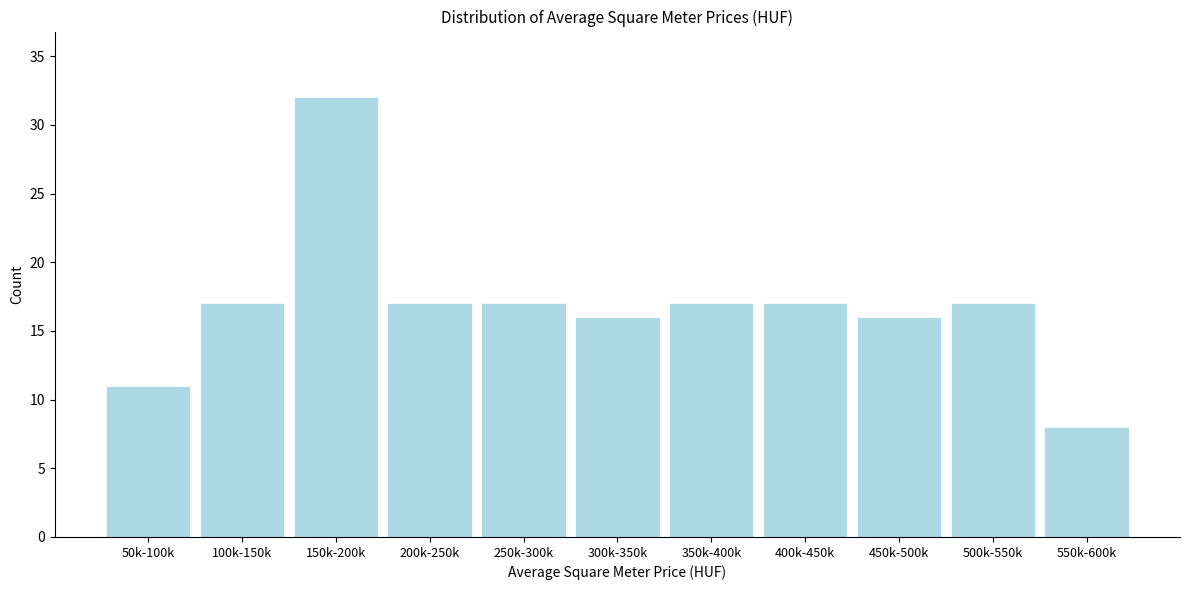

Reading right to left, extract all data points from this chart.

8	17	16	17	17	16	17	17	32	17	11